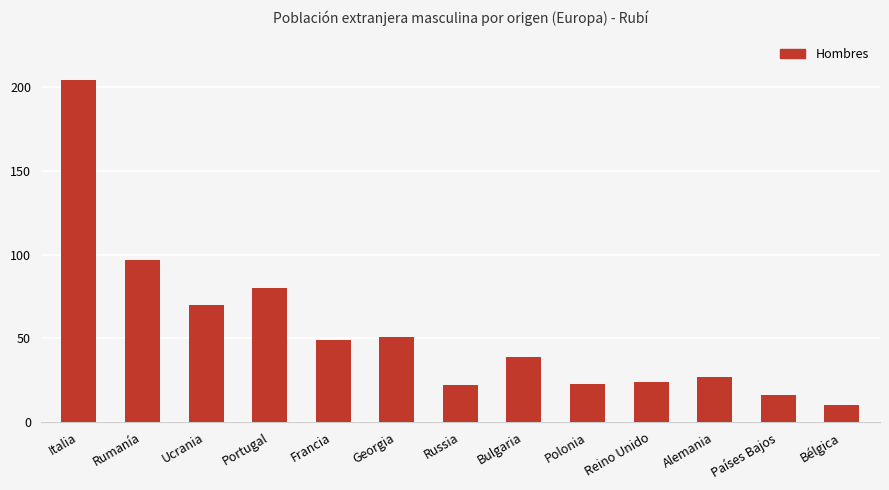

What is the change in value from Georgia to Bulgaria?

-12